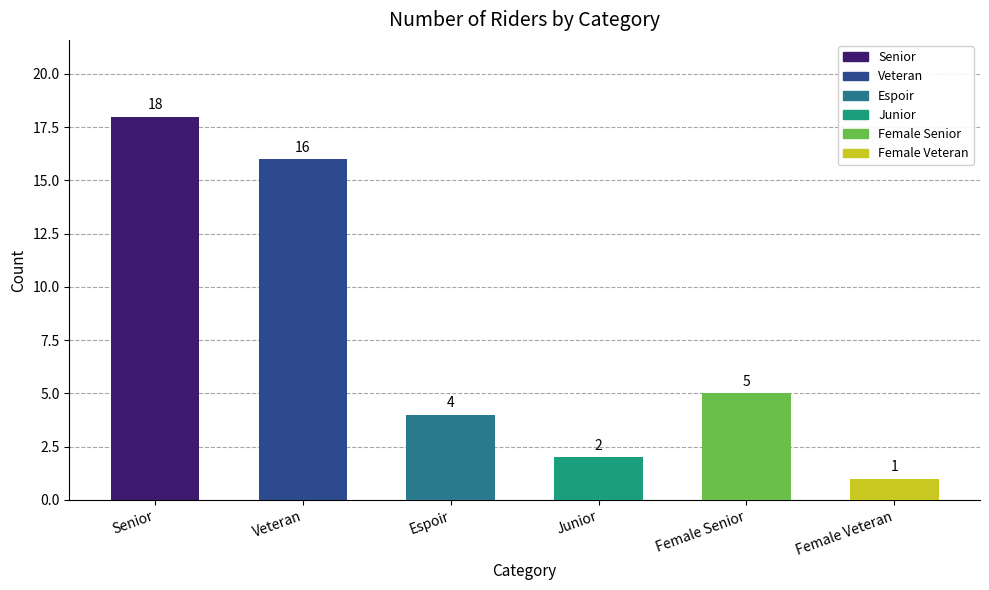

What is the label of the 1st bar from the left?

Senior